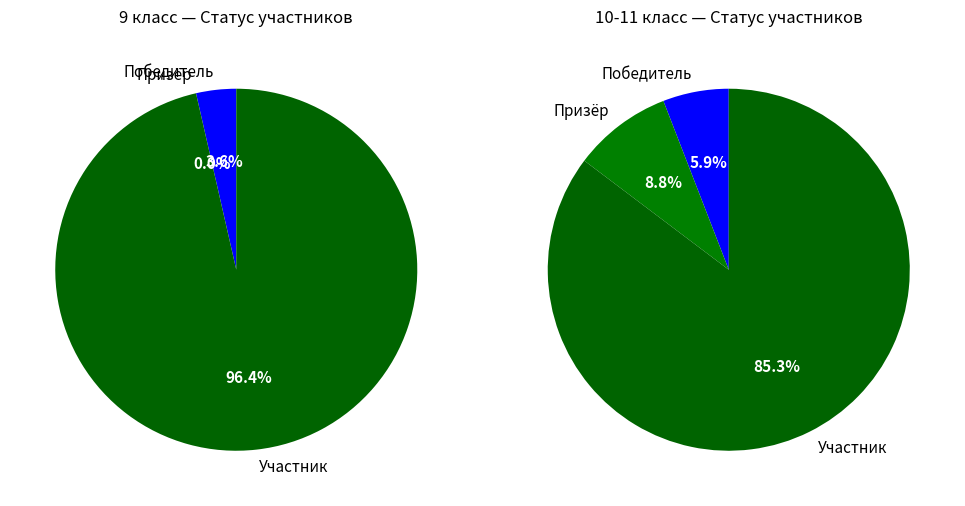

What is the change in value from Победитель to Призёр?

-1